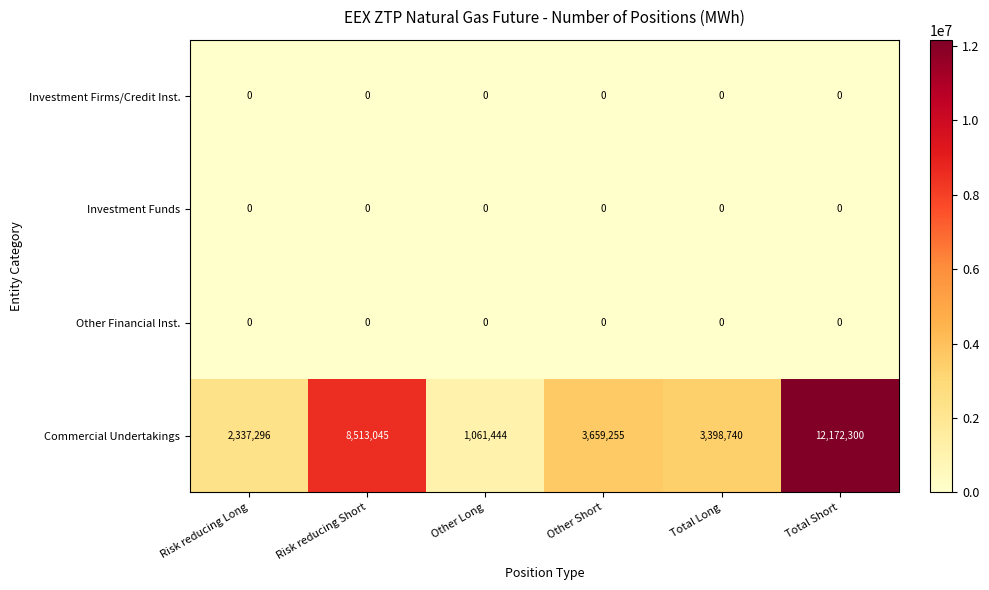

At which label does Commercial Undertakings first exceed 3659255?

Risk reducing Short